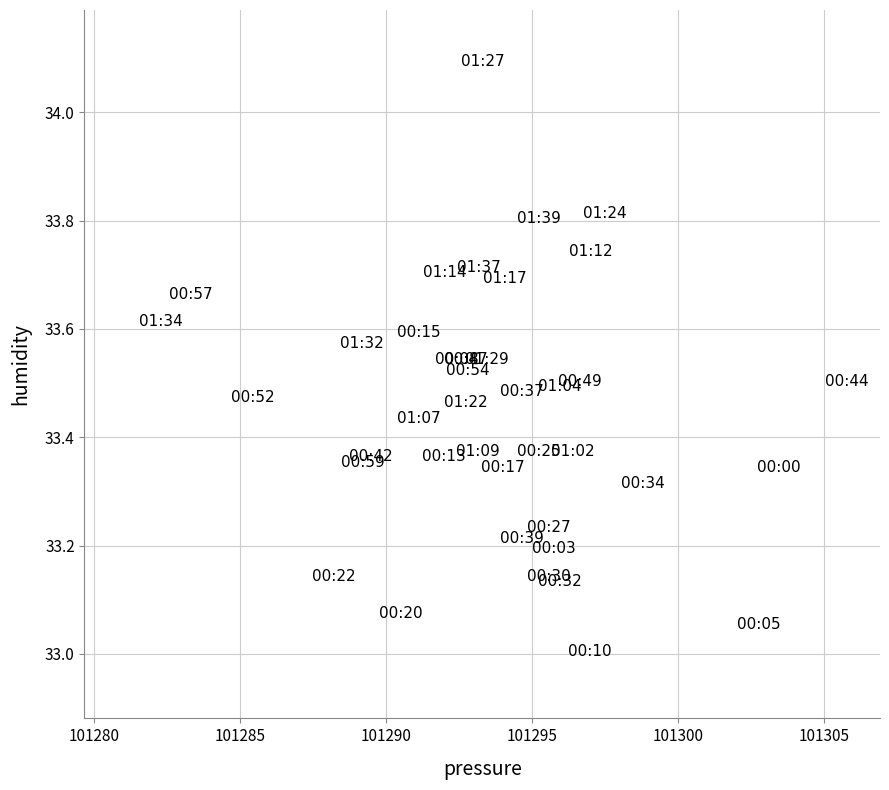

What is the range of X values (max minus min)?

23.5